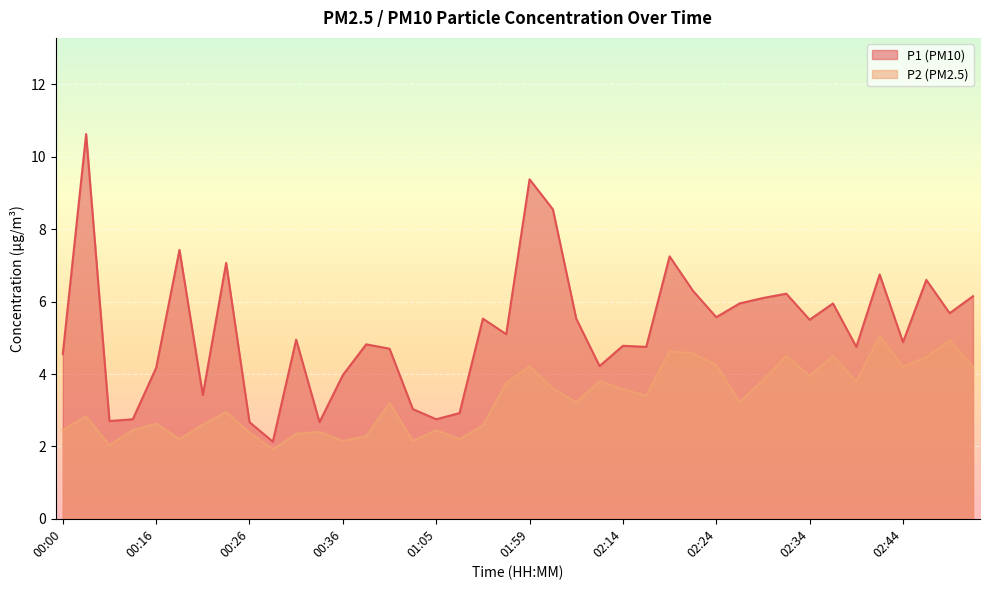

What is the label of the 26th point from the left?

02:17